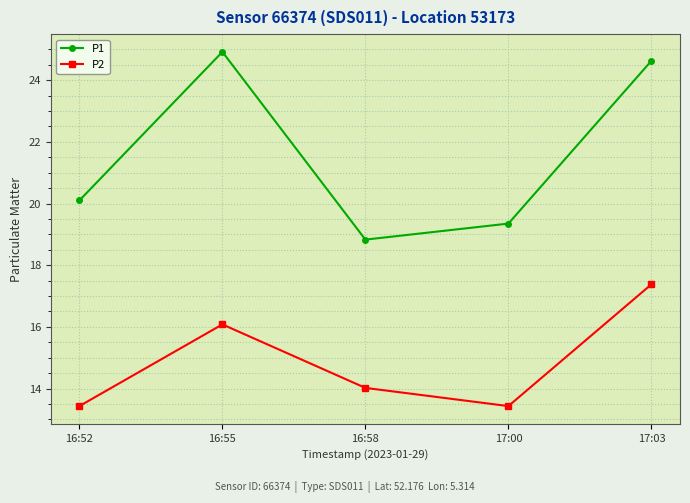

Is it true that P1 equals 20.1 at 16:52?

True